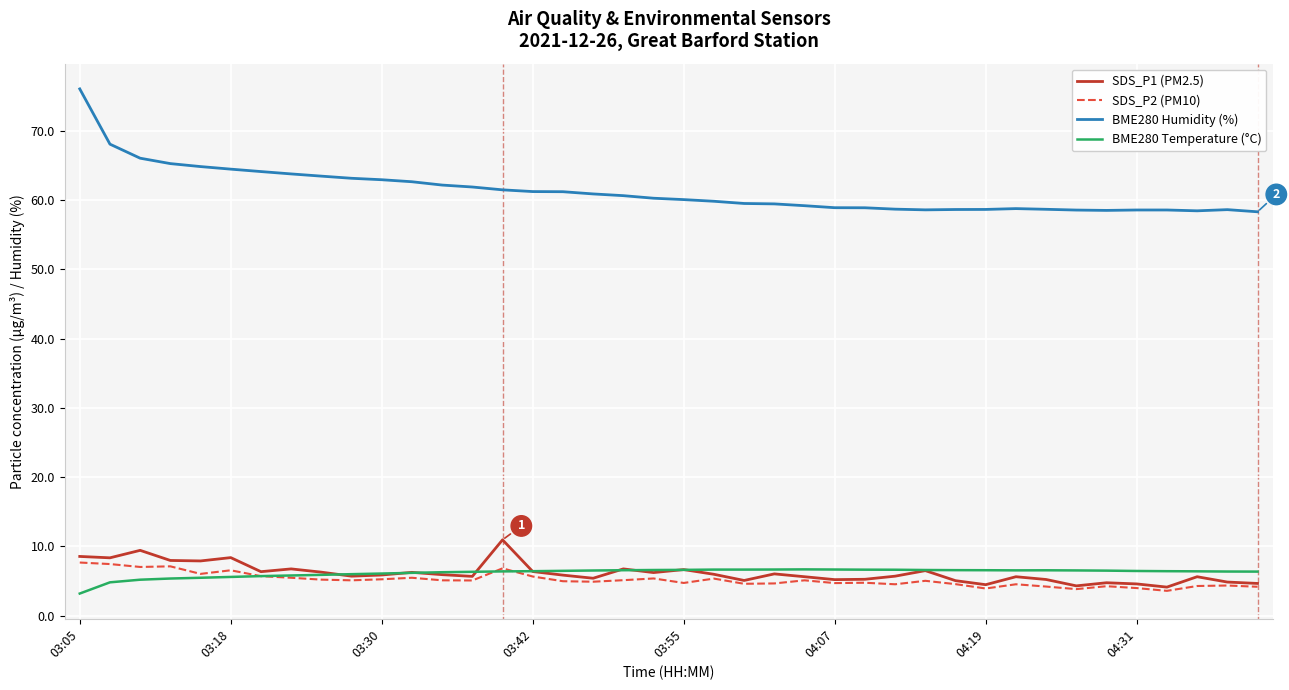

Which series has the widest spread of values?

BME280 Humidity (%)